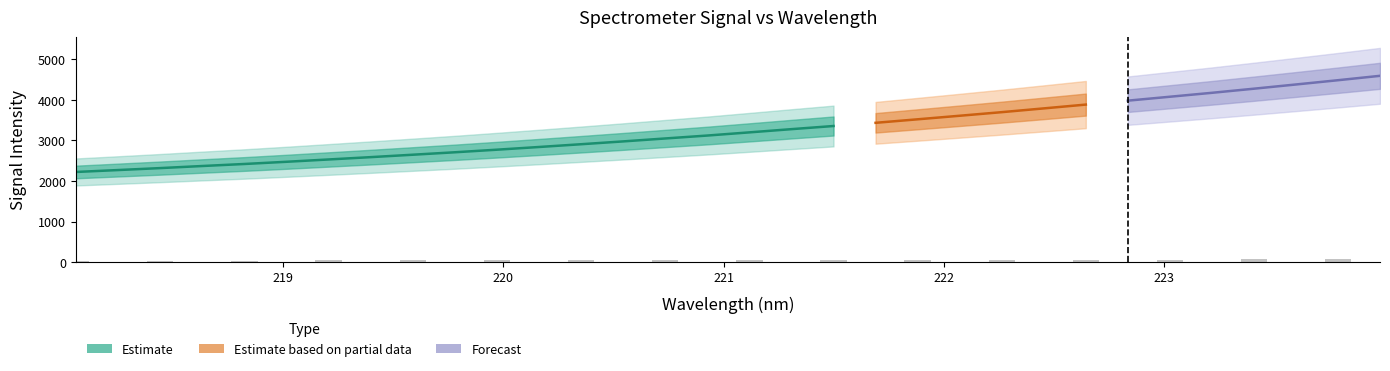

Rank the categories by x value from lowest to highest.

0, 1, 2, 3, 4, 5, 6, 7, 8, 9, 10, 11, 12, 13, 14, 15, 16, 17, 18, 19, 20, 21, 22, 23, 24, 25, 26, 27, 28, 29, 30, 31